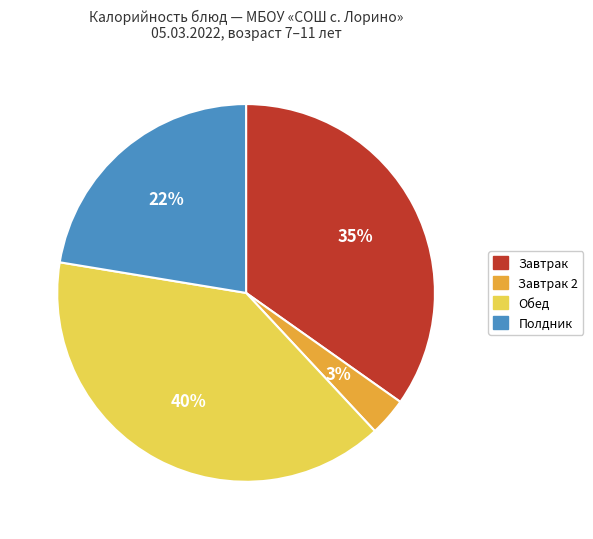

Rank the categories by value from lowest to highest.

Завтрак 2, Полдник, Завтрак, Обед